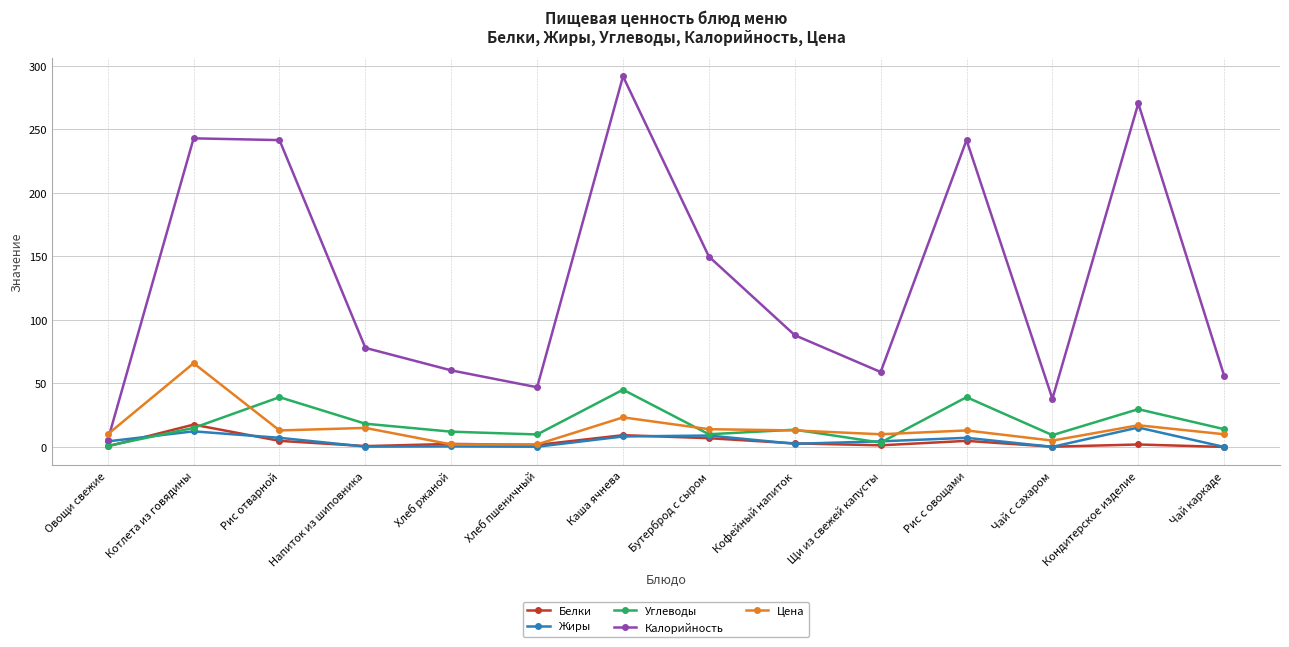

What position from the right is Чай каркаде?

1